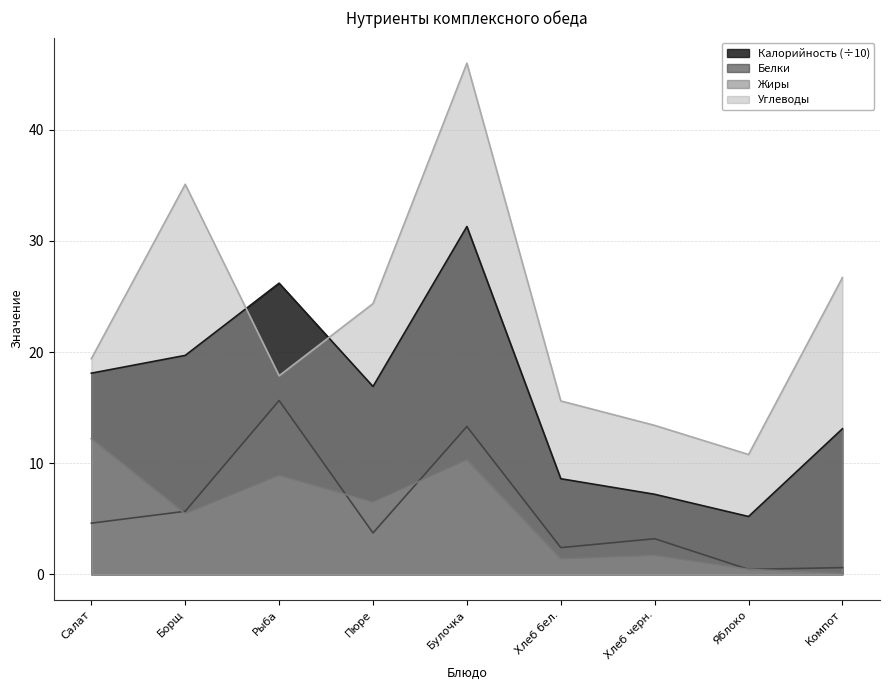

What is the difference between the second highest and second lowest values in the Белки series?

12.7